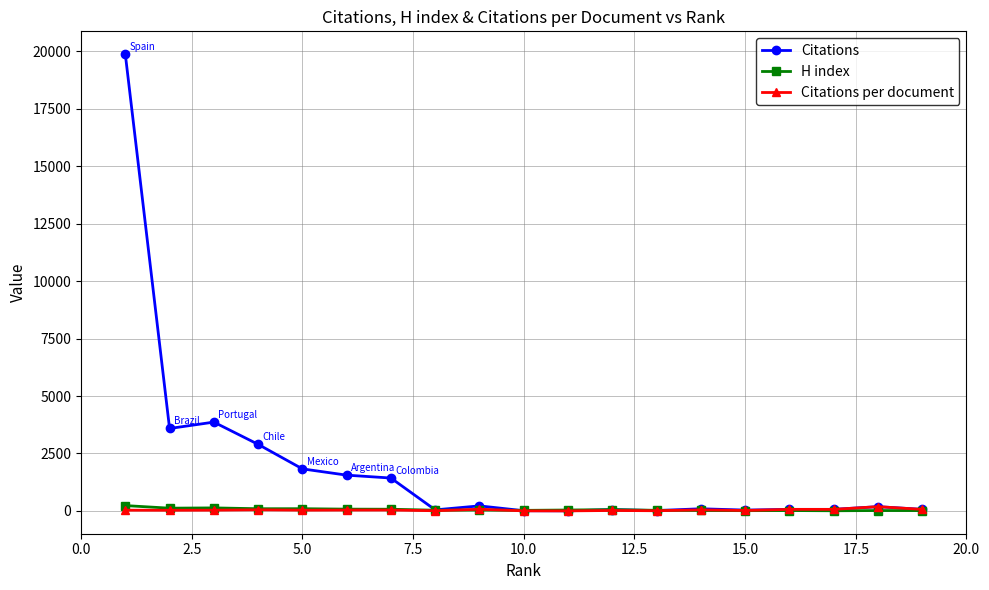

How many lines are shown in the chart?

3